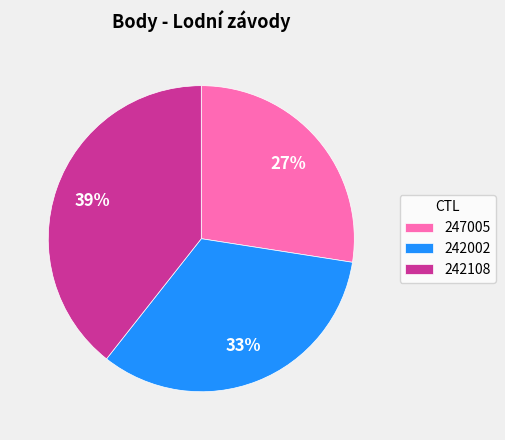

To the nearest percent, what is the combined percentage of 247005 and 242108?

67%